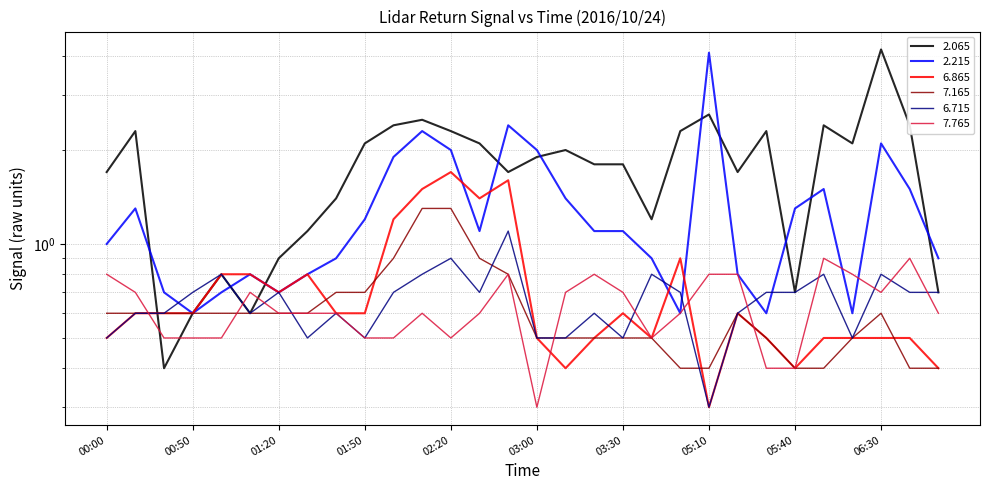

What position from the right is 05:40?

6